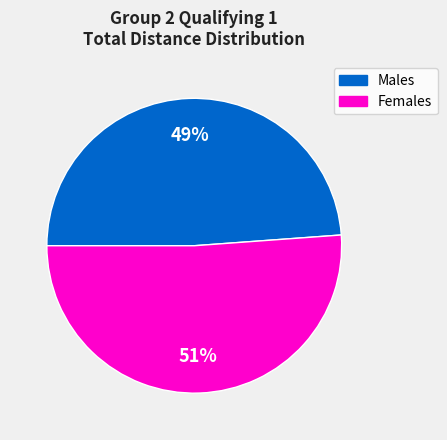

Does any single category account for the majority?

Yes